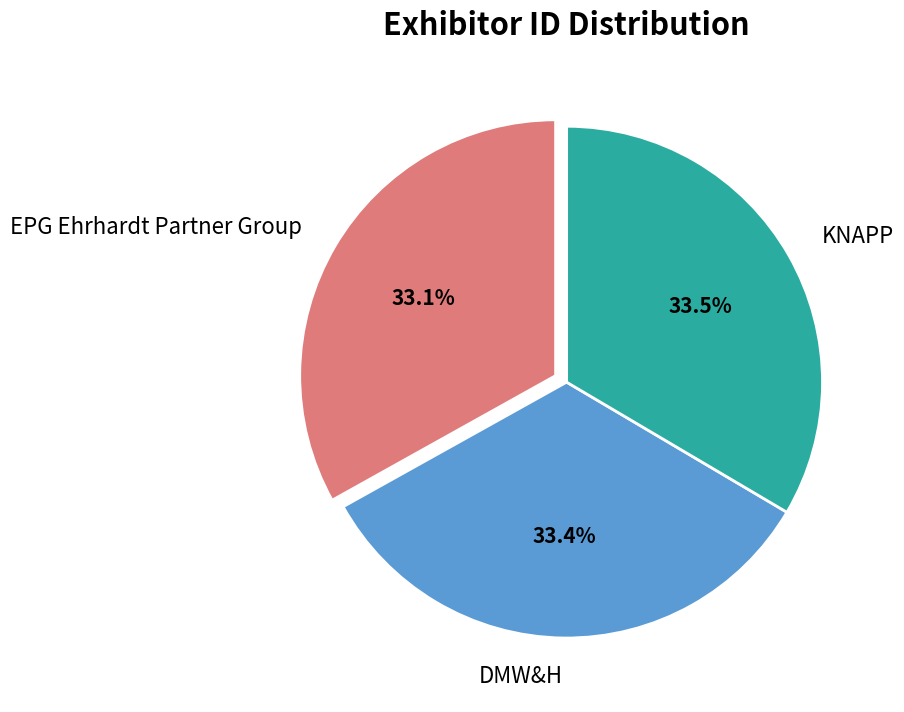

How much of the chart is everything except EPG Ehrhardt Partner Group?

66.9%